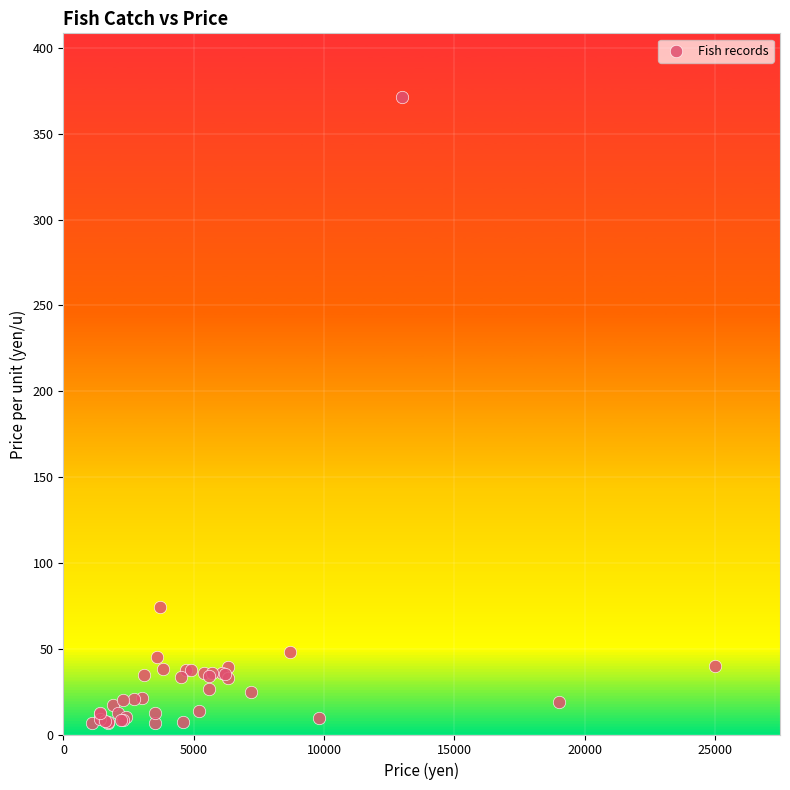

What Y value in the scatter plot is closest to 189?

74.0